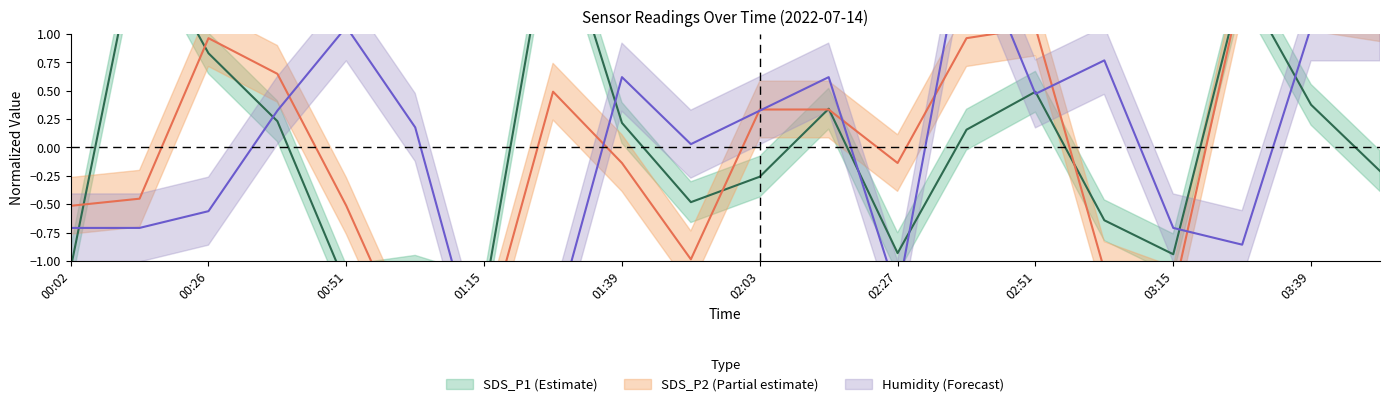

What is the total value across all series at 01:15?

-5.1